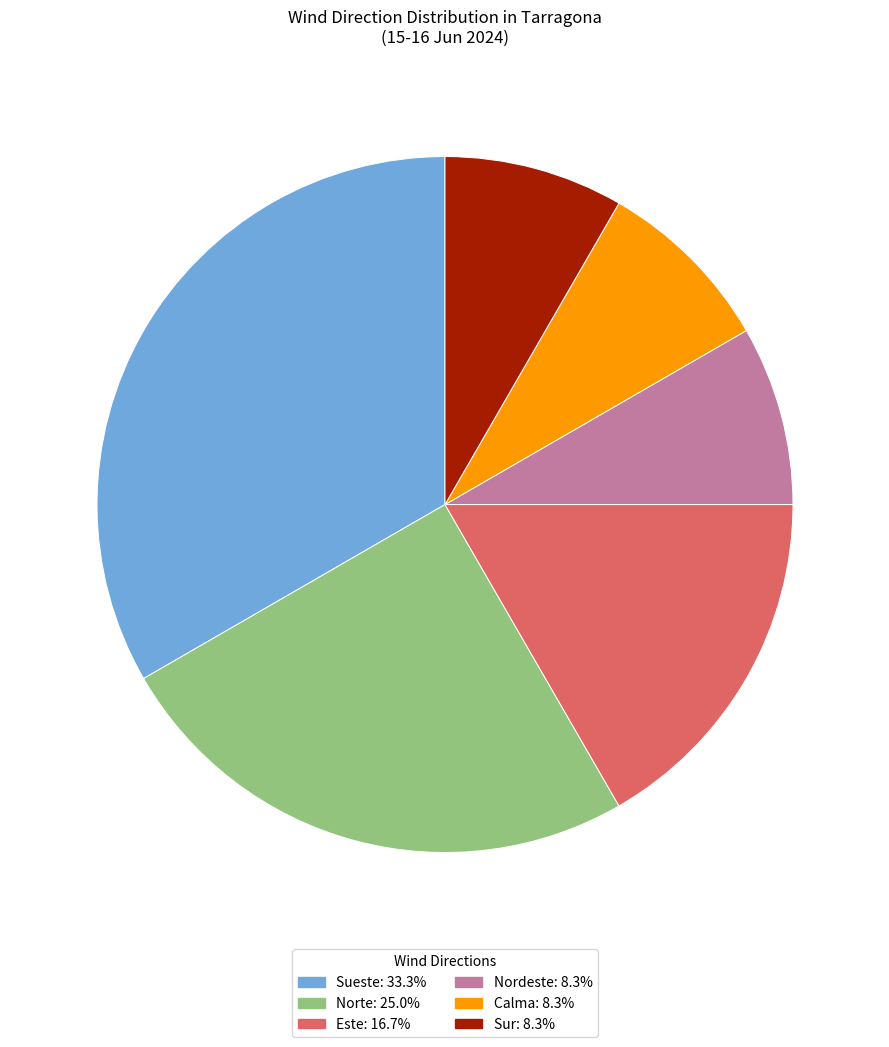

Which slice is the largest?

Sueste